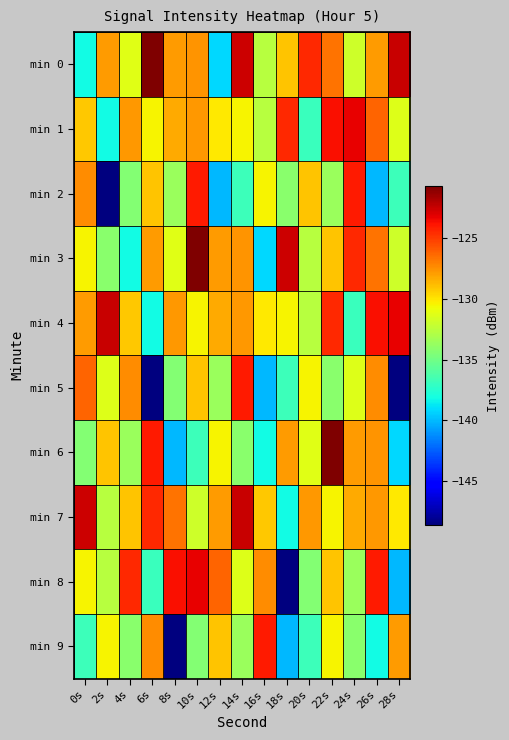

Which category has the lowest value across all series?

2s